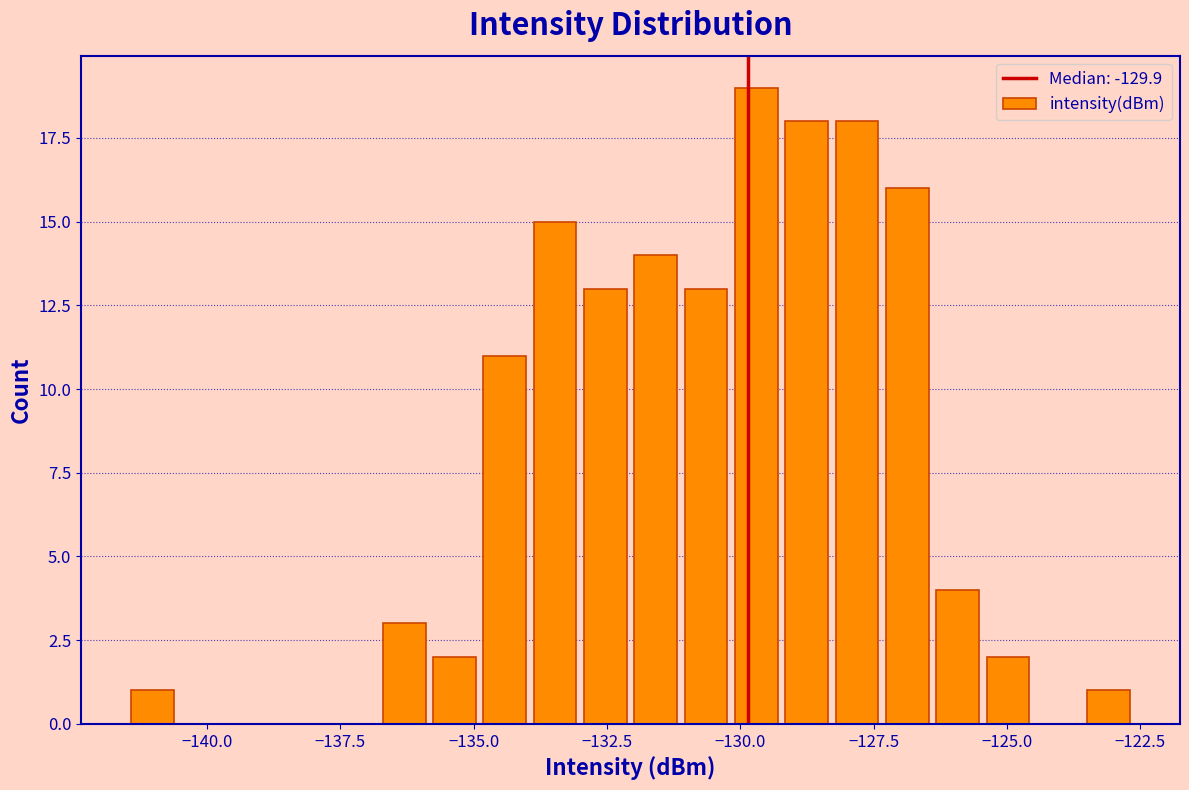

Read against the x-axis, roughly where is the centre of the tallest bar?

-129.5